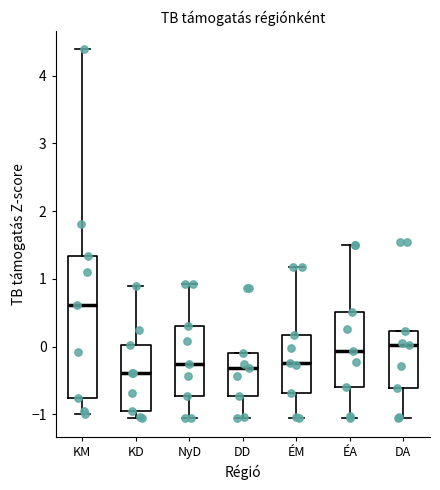

Which box is the tallest, from its lower edge to its upper edge?

KM